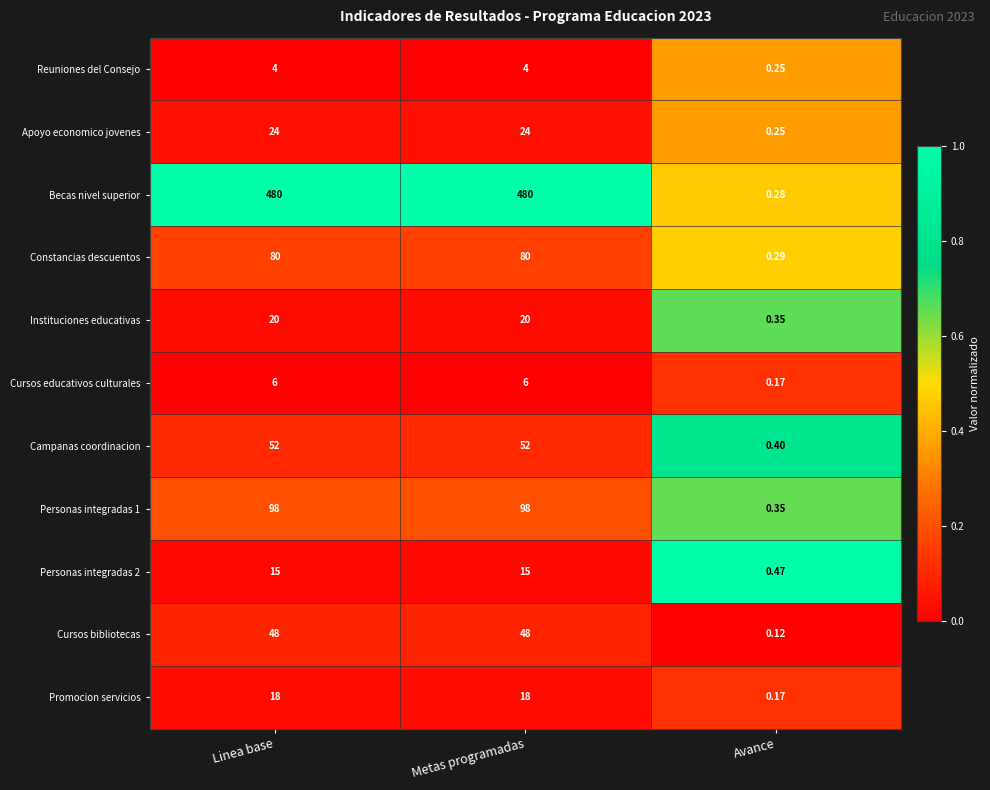

What is the greatest value displayed?

480.0